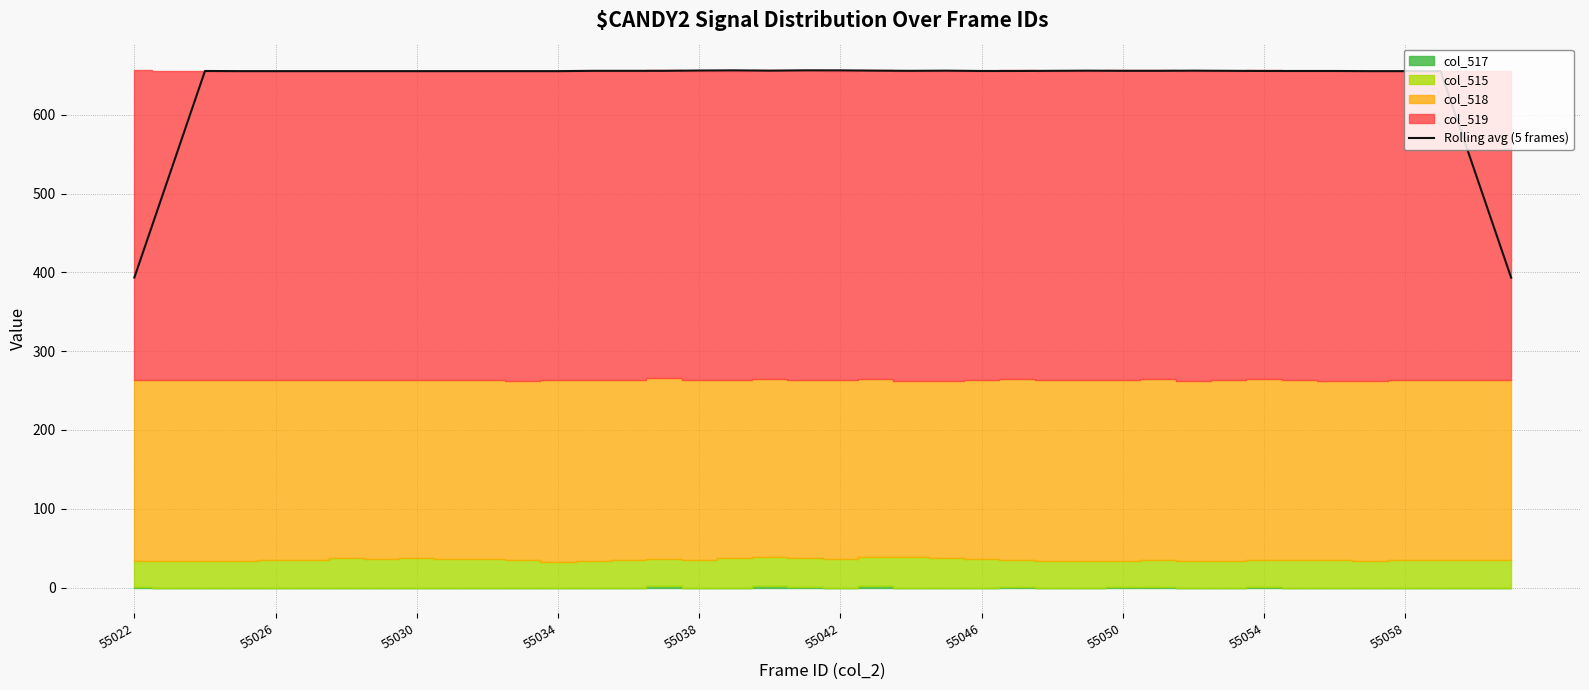

How many points are higher than both their immediate neighbors (excluding endpoints)?

7